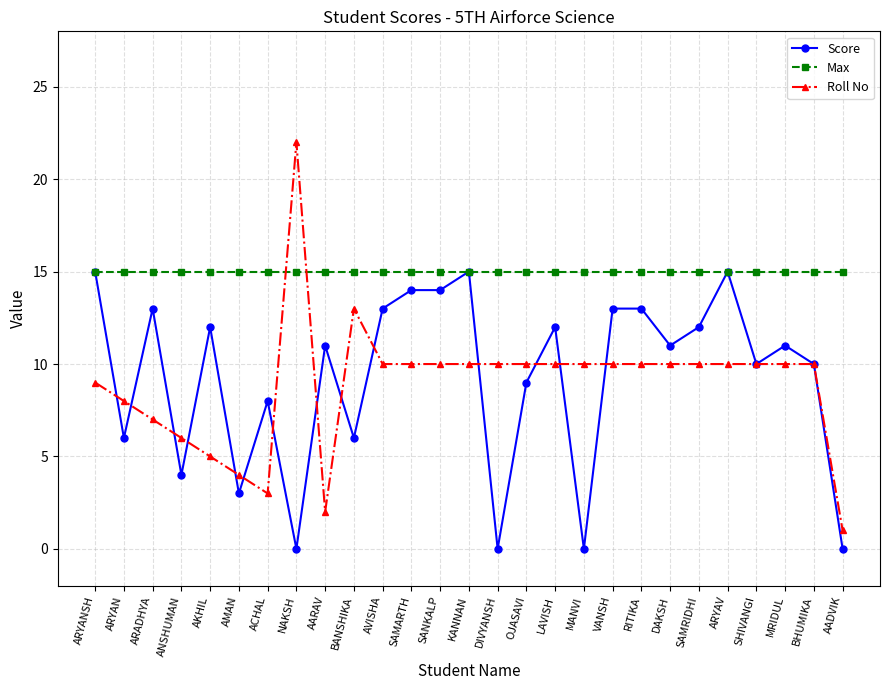

What is the value of the Max point at the 16th from the left?

15